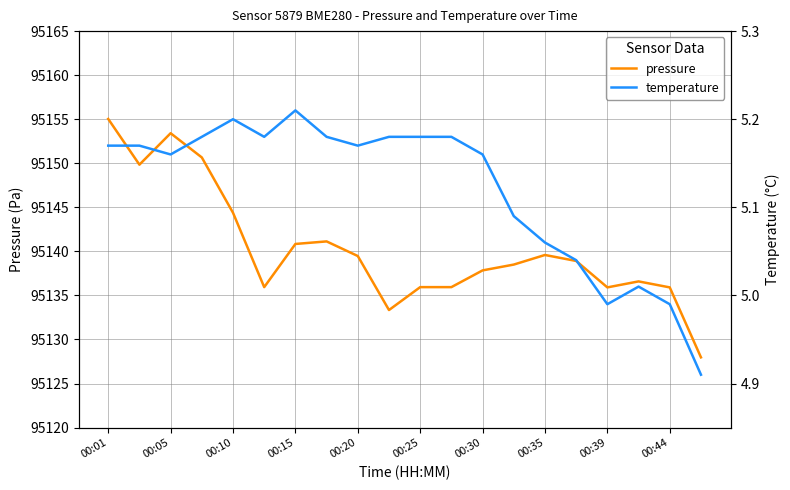

Reading left to right, transcribe all the data shown in this chart.

pressure: 95155.0	95149.8	95153.4	95150.7	95144.4	95135.9	95140.8	95141.1	95139.5	95133.3	95135.9	95135.9	95137.8	95138.5	95139.6	95138.9	95135.9	95136.6	95135.9	95128.0
temperature: 5.2	5.2	5.2	5.2	5.2	5.2	5.2	5.2	5.2	5.2	5.2	5.2	5.2	5.1	5.1	5.0	5.0	5.0	5.0	4.9